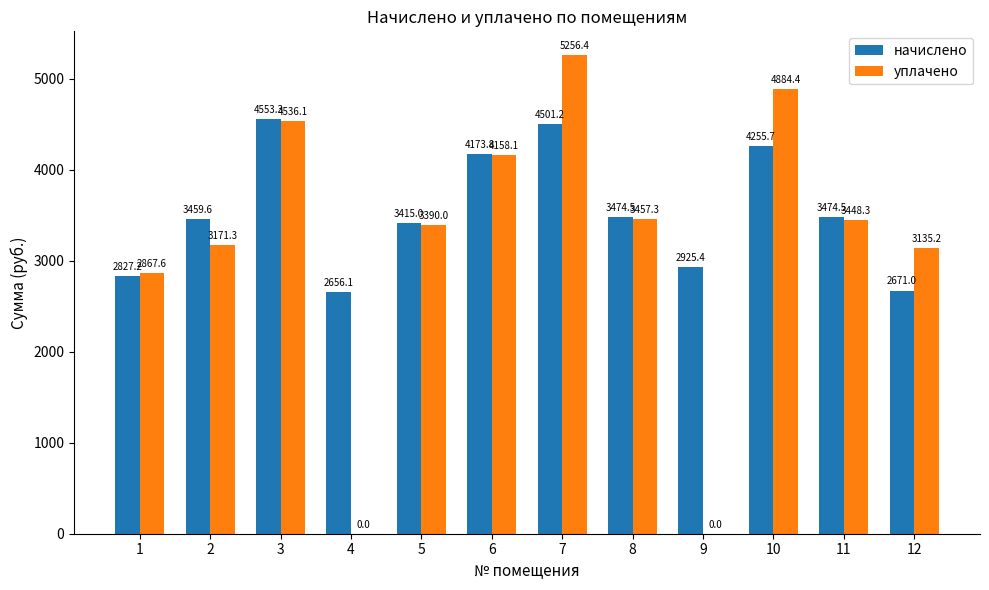

Which series has the largest range (max minus min)?

уплачено